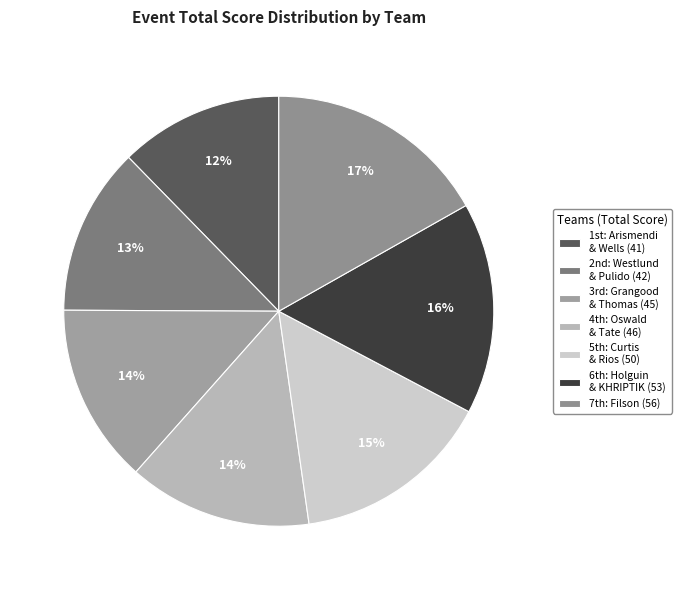

Rank the categories by value from lowest to highest.

Daniel Arismendi & Zach Wells, Mike Westlund & Rudy Pulido, Robert Grangood & Timothy Thomas, Harrison Oswald & Davion Tate, Kody Curtis & Carlos Rios, Joe Holguin & KHRIPTIK, Xavier Filson